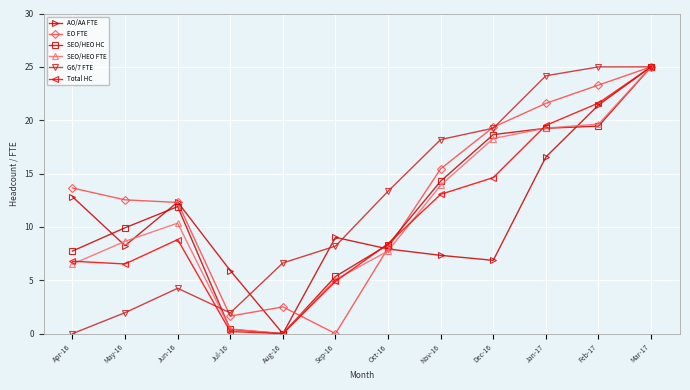

Which series changed the most between Apr-16 and Dec-16?

G6/7 FTE